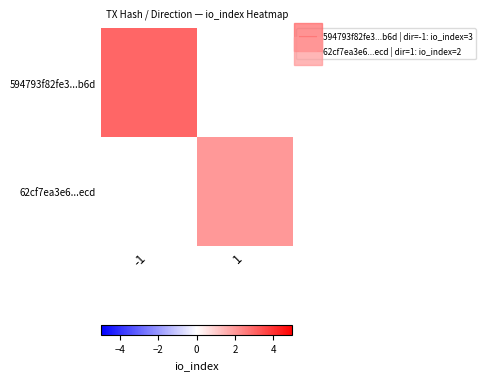

True or false: 594793f82fe3...b6d has a value of 3.0 at -1.

True